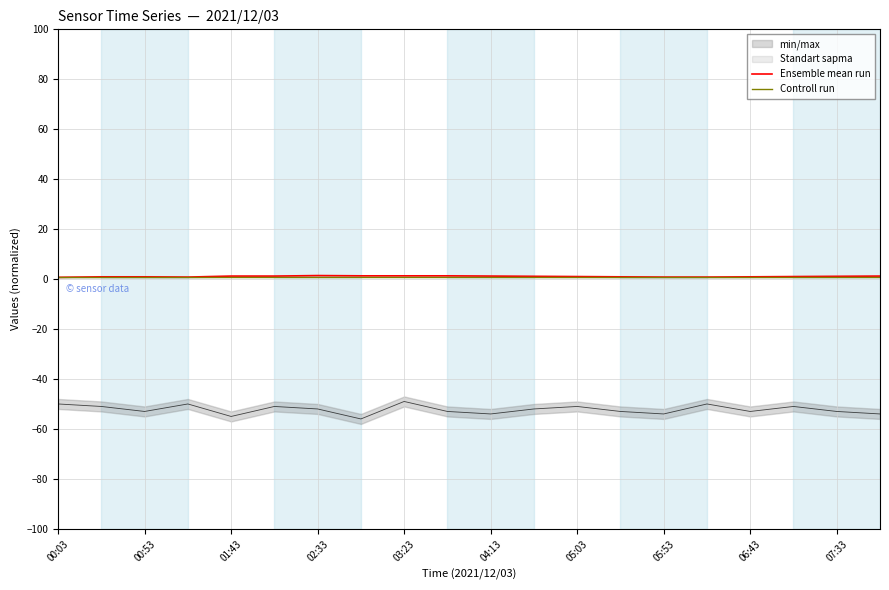

Does the chart have visible grid lines?

Yes